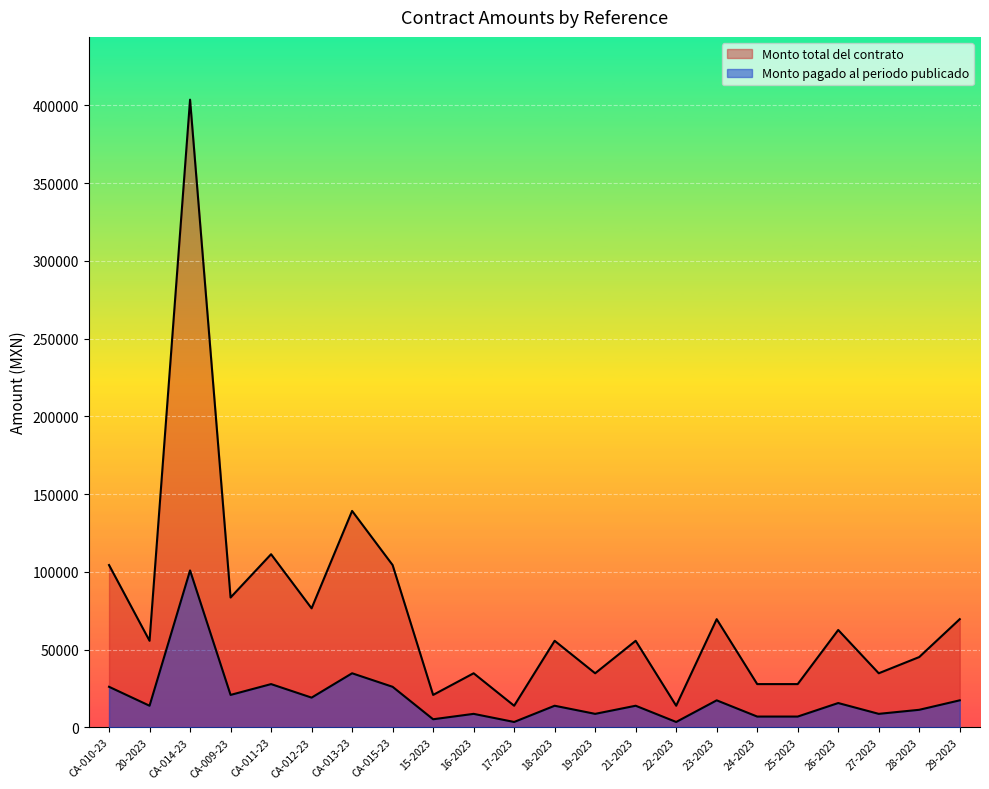

Is it true that Monto pagado al periodo publicado equals 8985 at CA-015-23?

False